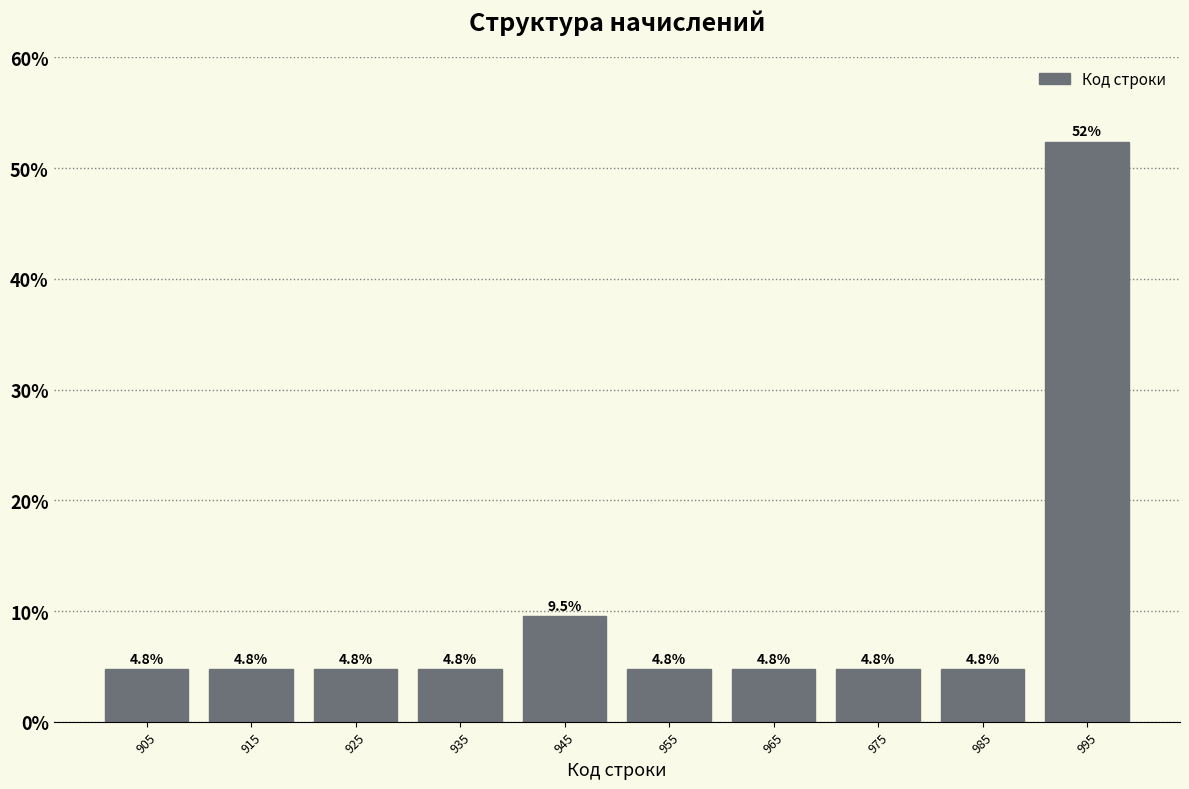

Over which range of the x-axis is the bar tallest?

990 to 1000